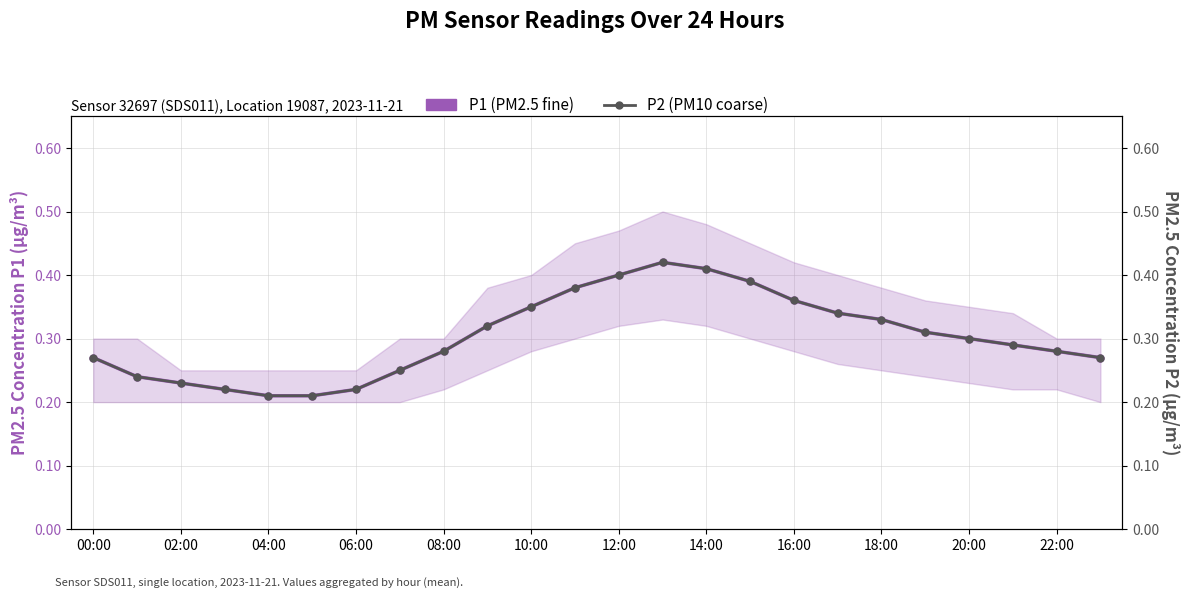

What is the difference between the maximum and minimum values in the P2 (PM10 coarse) series?

0.2